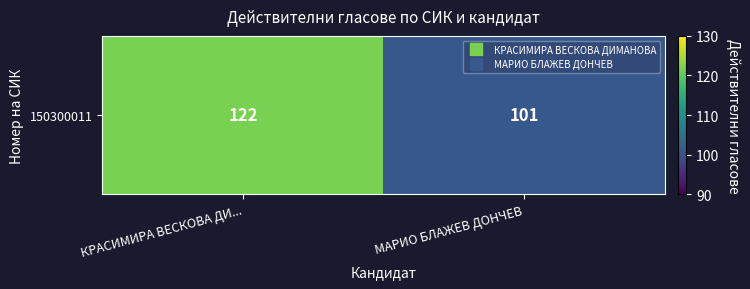

Is it true that the value at КРАСИМИРА ВЕСКОВА ДИ... is 65?

False